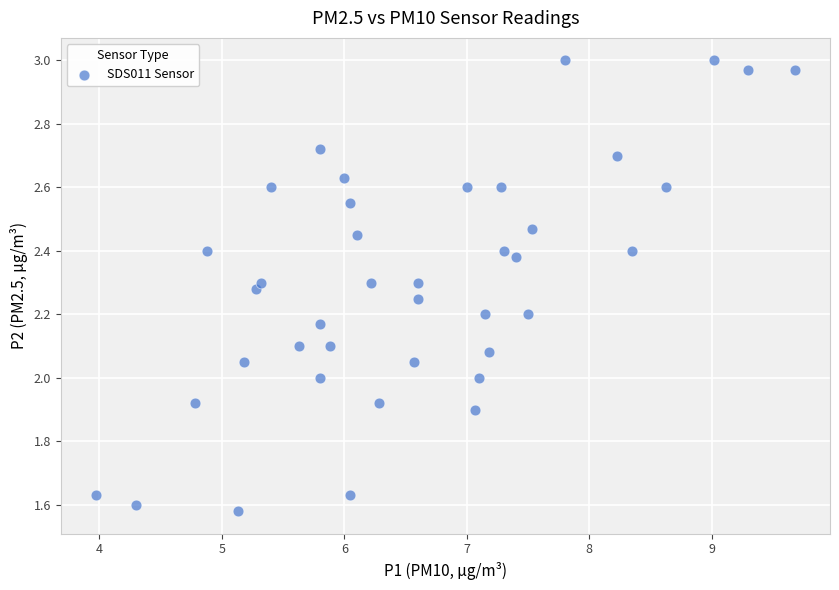

What is the range of X values (max minus min)?

5.7